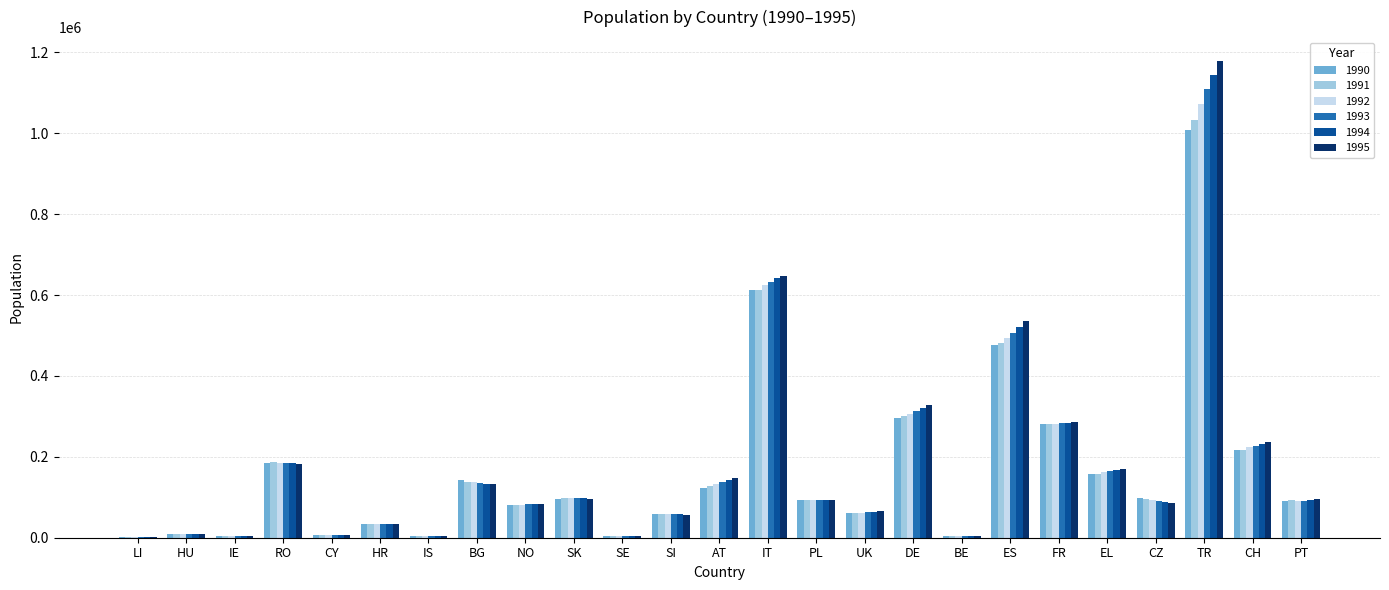

Are the bars horizontal?

No